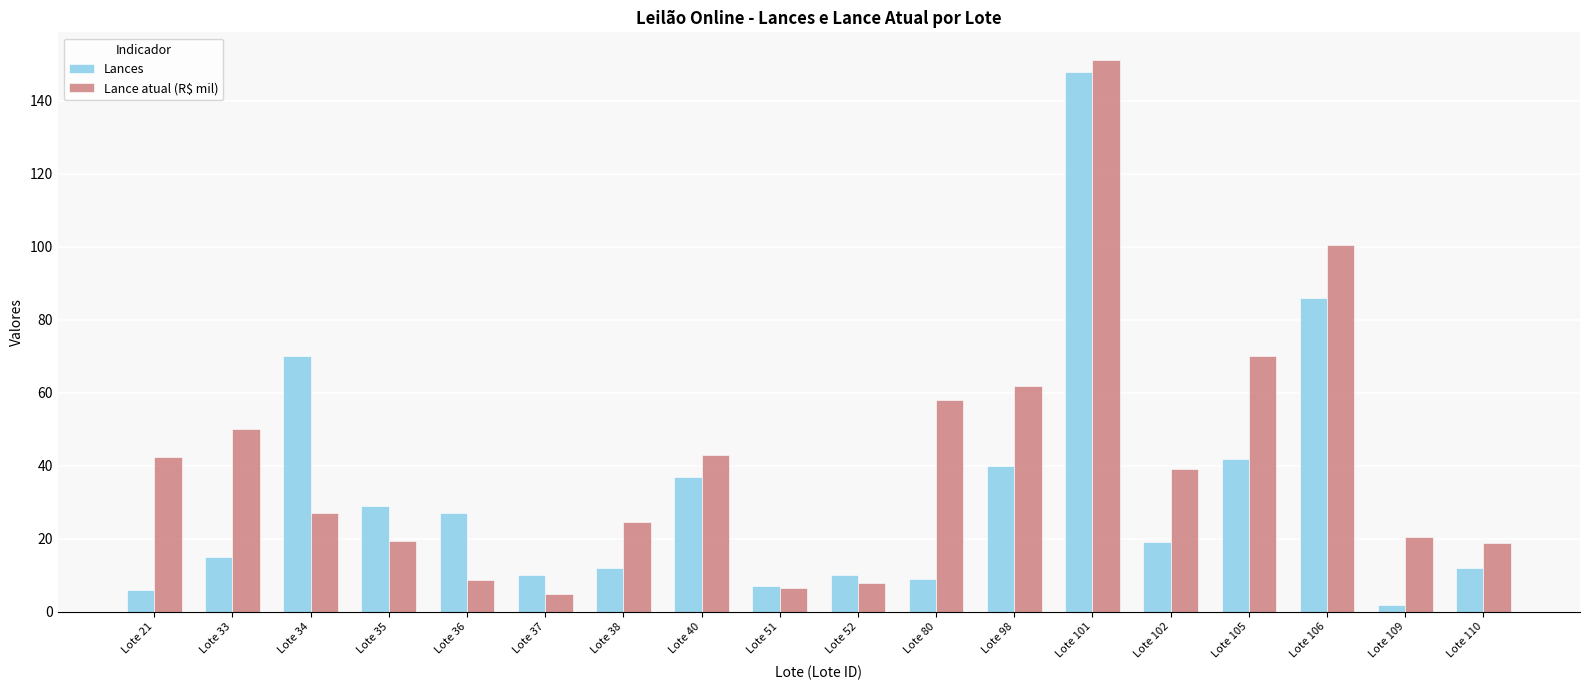

Where does the Lances series first go above 19?

Lote 34